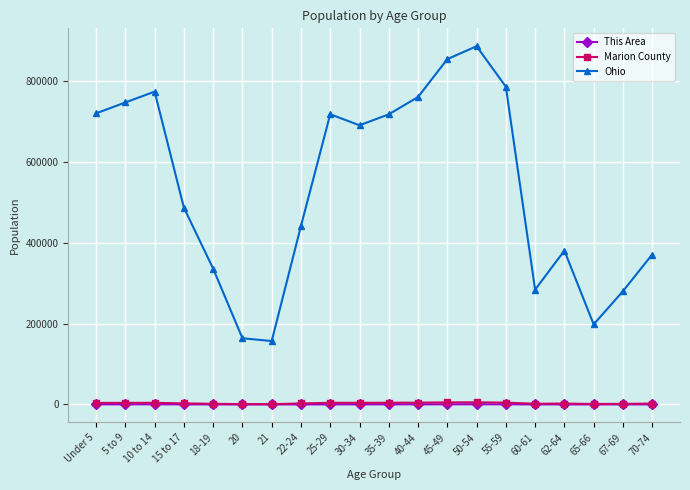

What is the maximum value shown in the chart?

887057